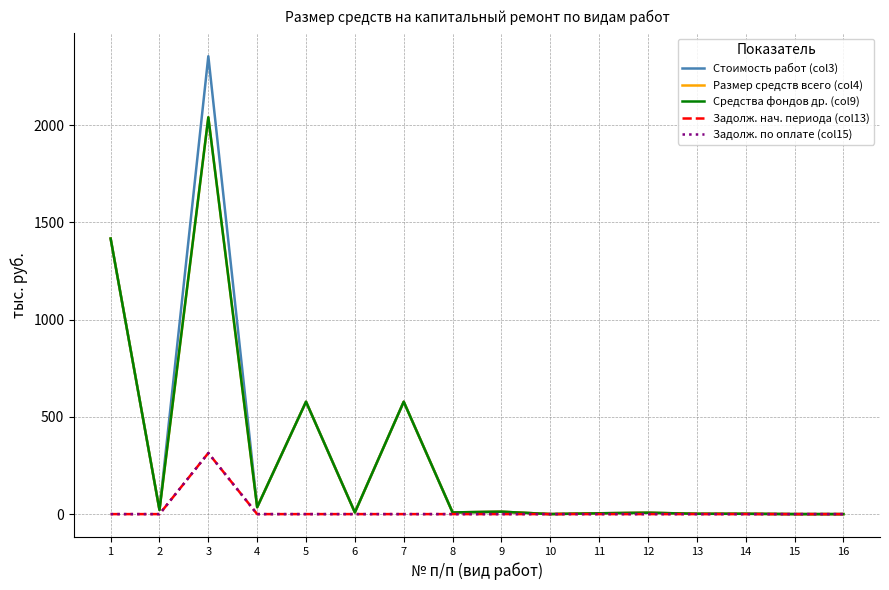

Which series has the largest total across all categories?

Стоимость работ (col3)